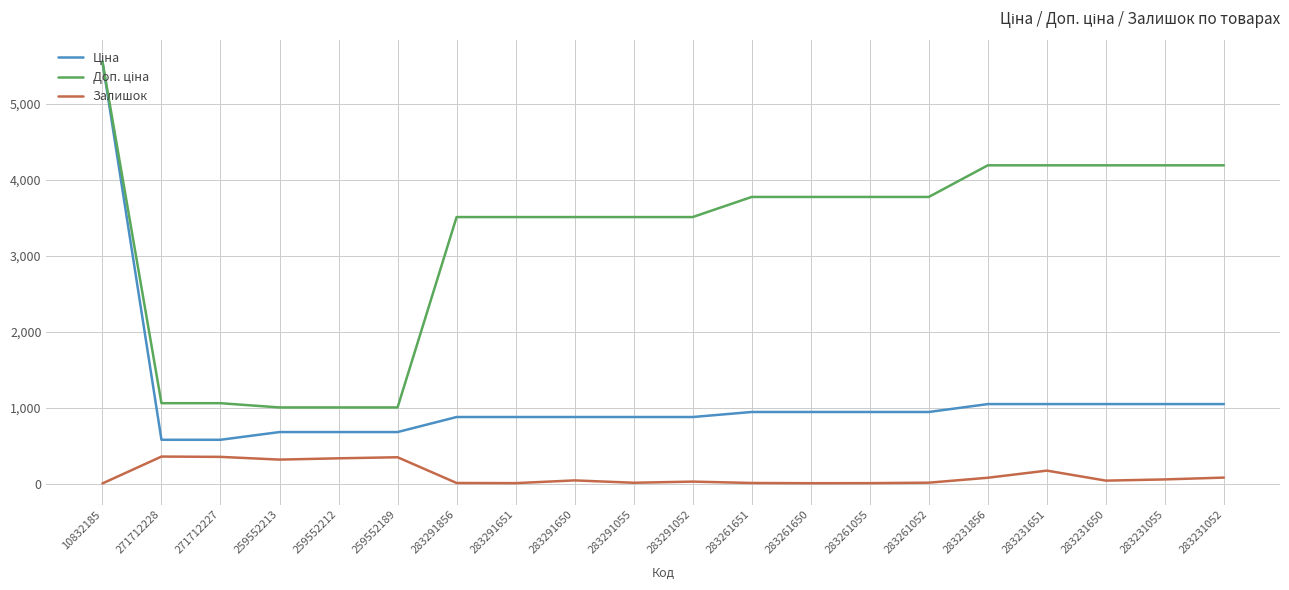

In Залишок, how many points are higher than both neighbors (excluding endpoints)?

5